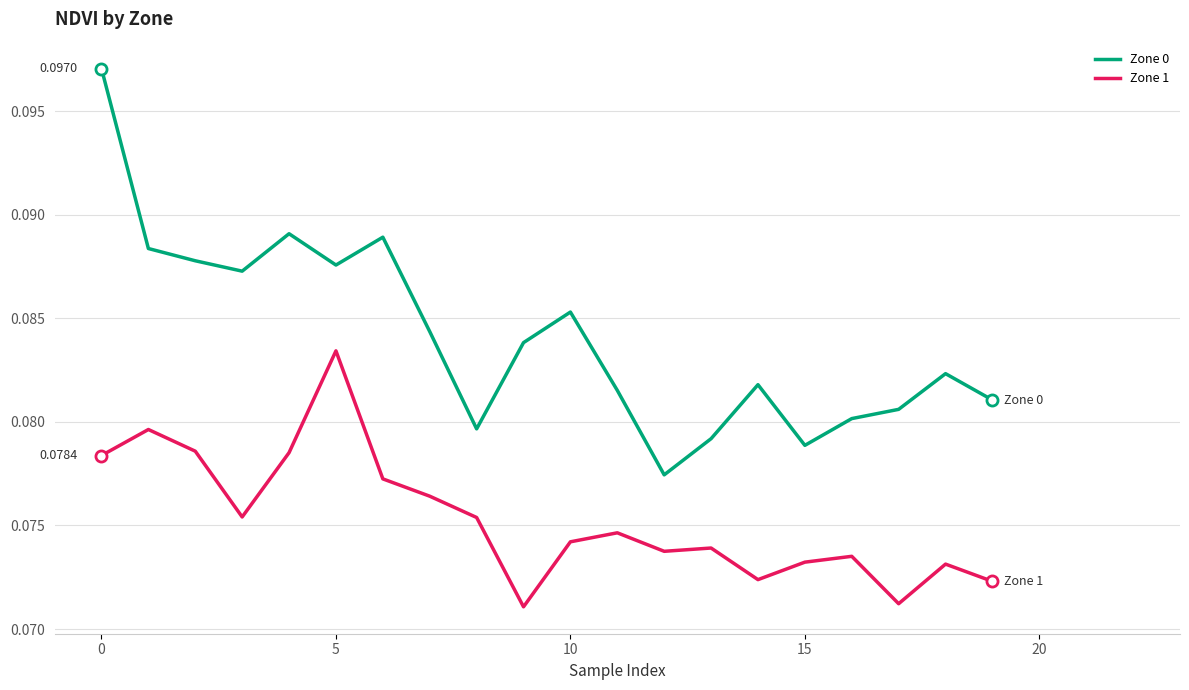

At how many categories does at least one series exceed 0?

20